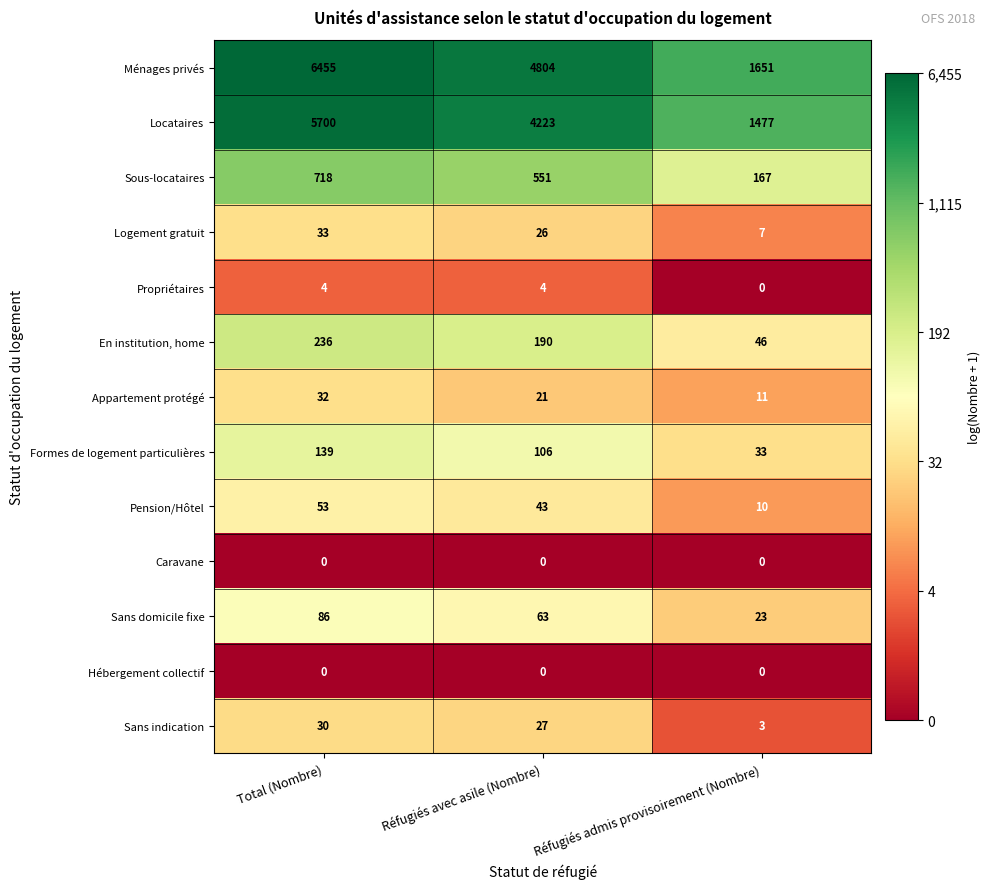

How many Locataires values are between 1477 and 5700?

3